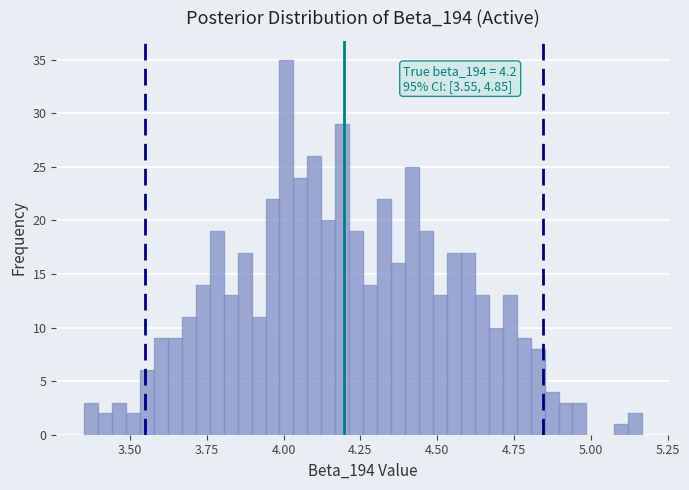

Around what value on the x-axis is the tallest bar? Give the approximate position of its centre, as read against the axis.

4.00